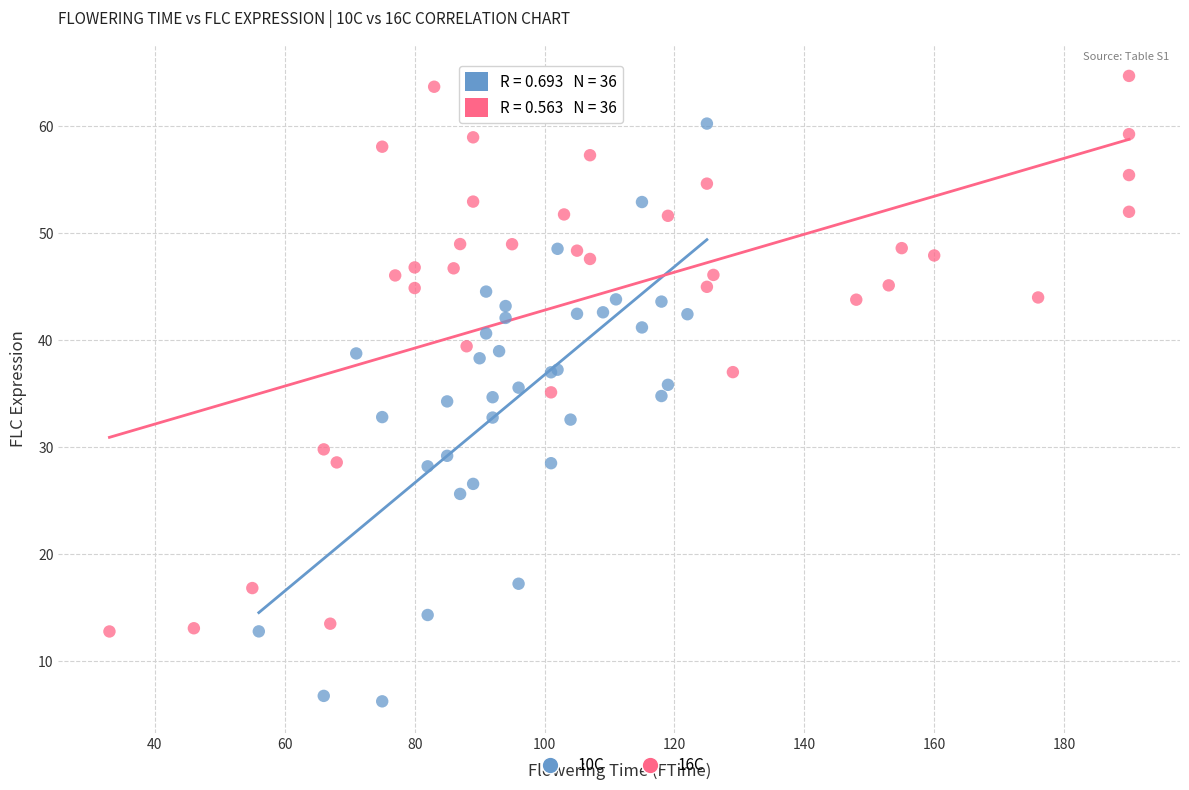

Which series contains the highest Y value?

16C